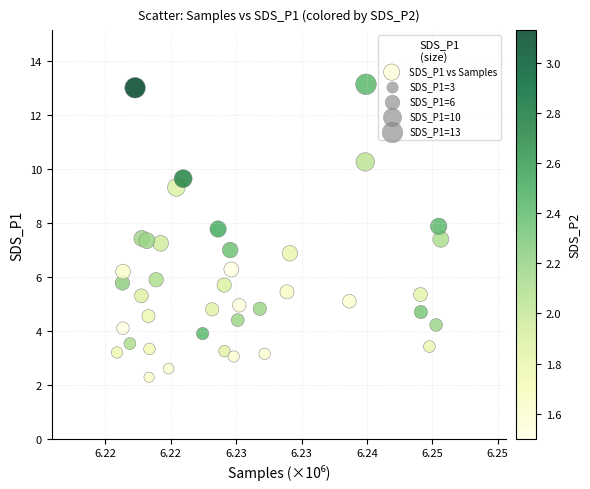

What is the range of Y values (max minus min)?

10.9